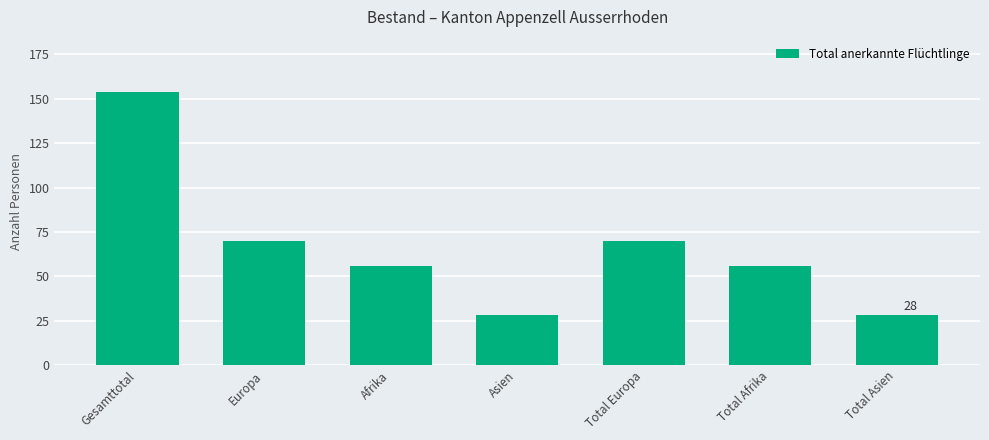

What is the label of the 6th bar from the left?

Total Afrika